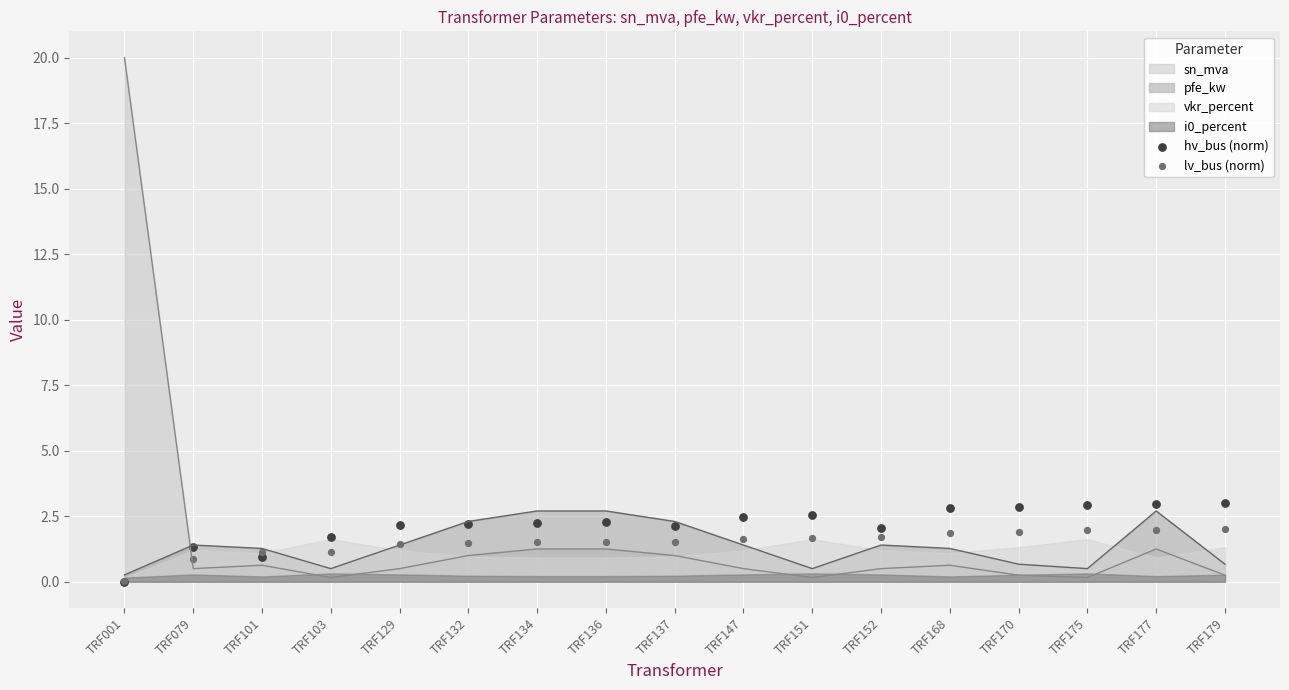

At how many categories does at least one series exceed 0?

17